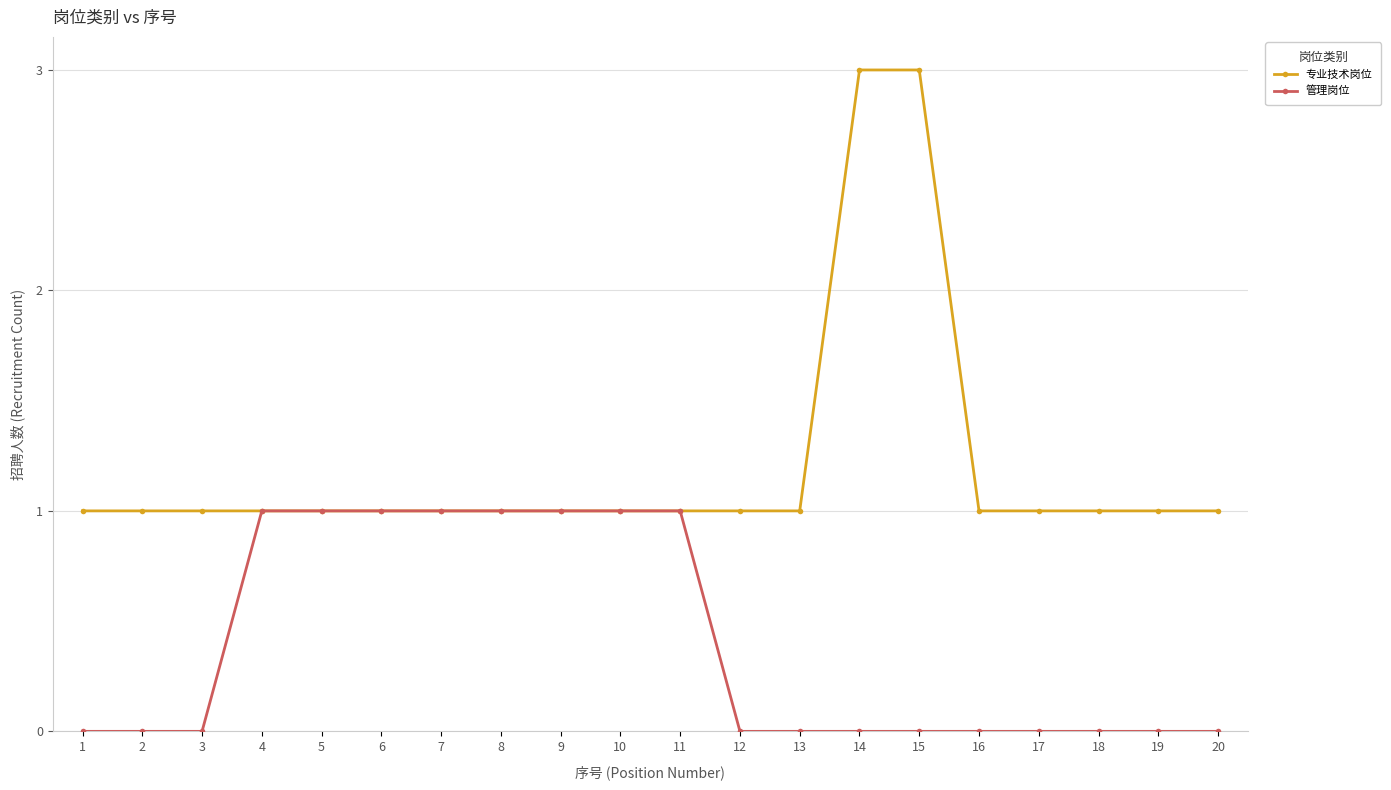

Which series changed the most between 8 and 20?

管理岗位